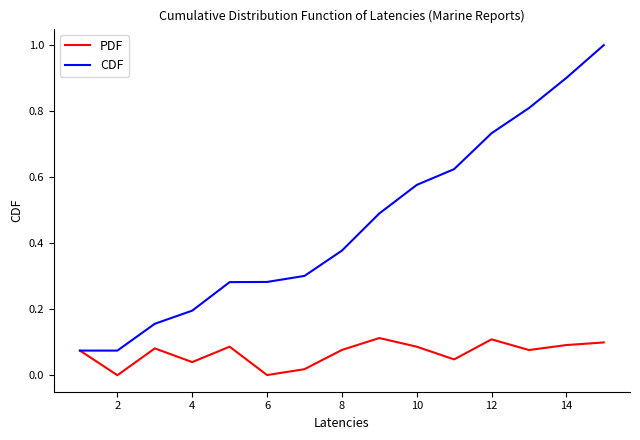

Rank the series by their average value, from highest to lowest.

CDF, PDF